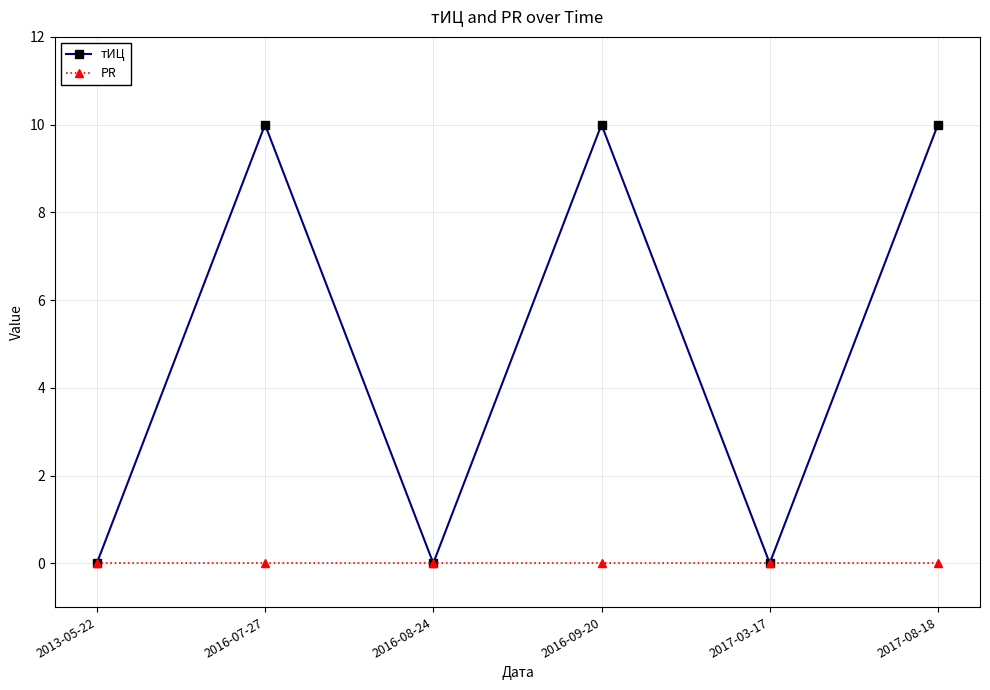

Which series has the largest total across all categories?

тИЦ